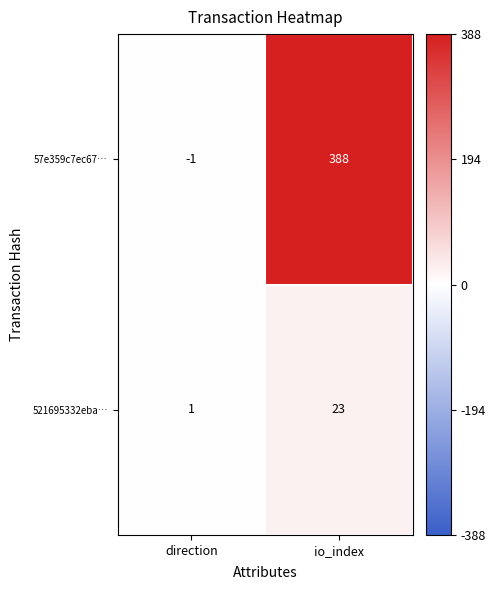

Which label corresponds to the largest value in the chart?

io_index